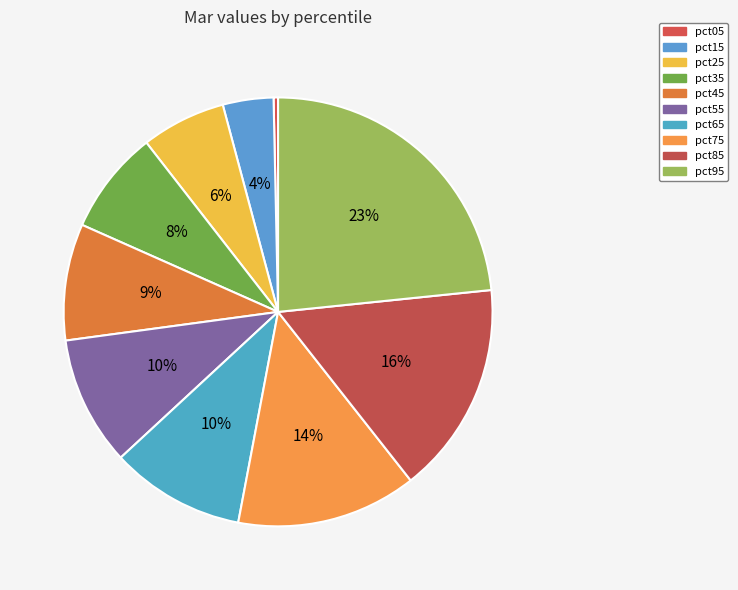

How many segments does this pie chart have?

10